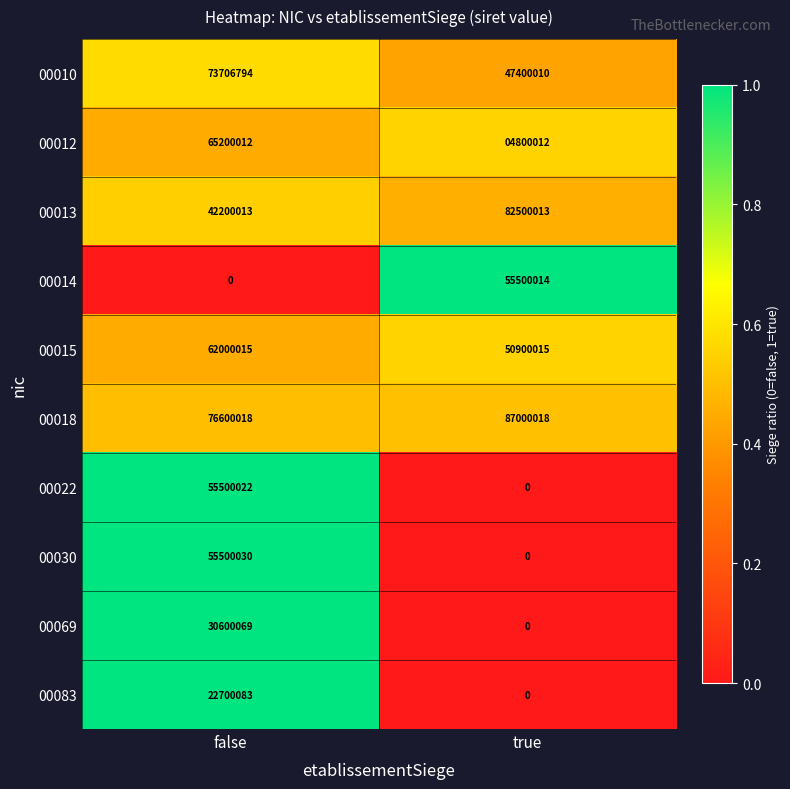

The value of 00083 at false is 14437488. True or false?

False